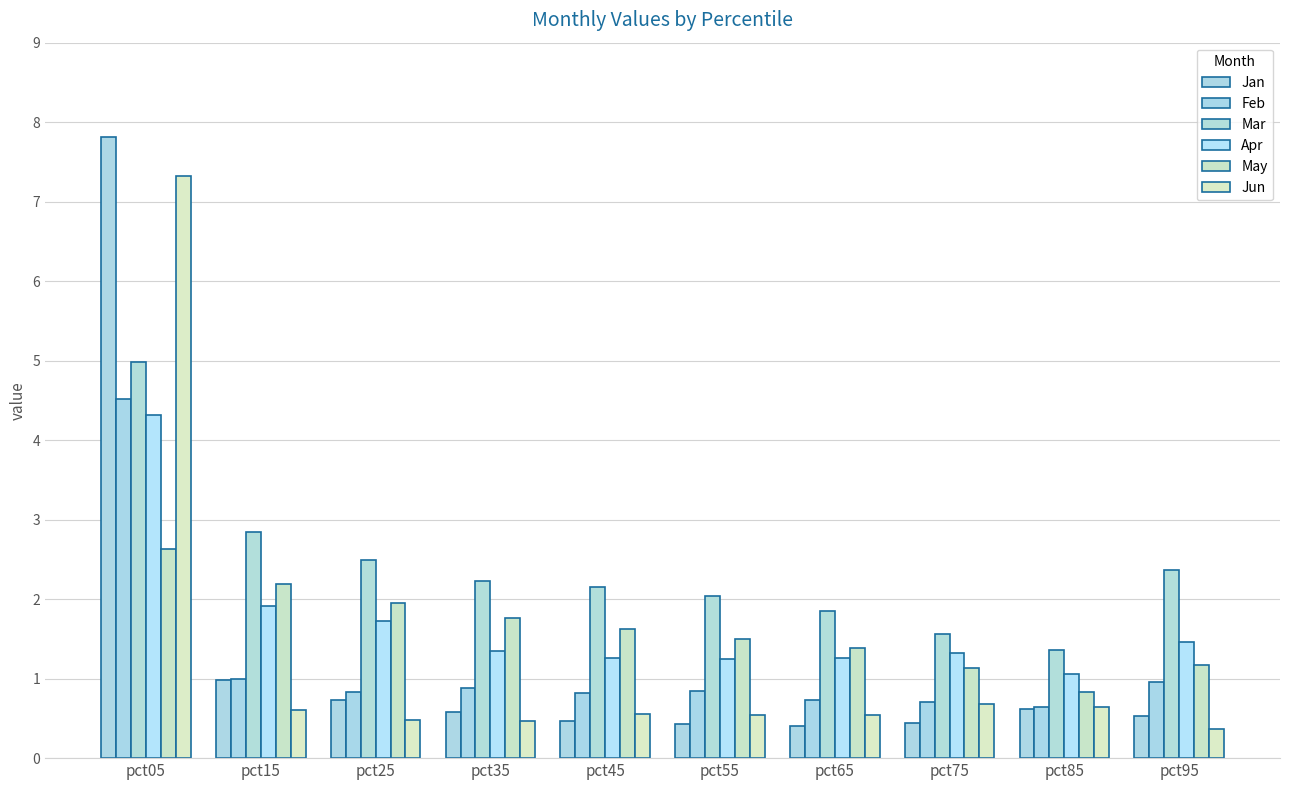

What is the total value across all series at pct15?

9.5